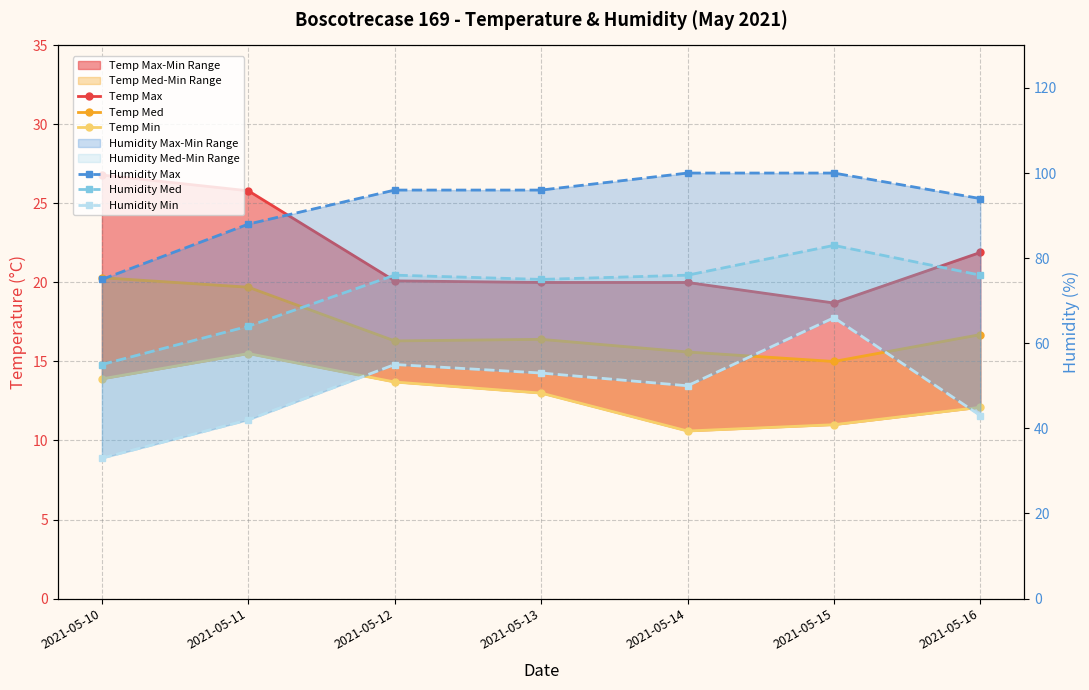

Is it true that Temp Med equals 13.2 at 2021-05-11?

False